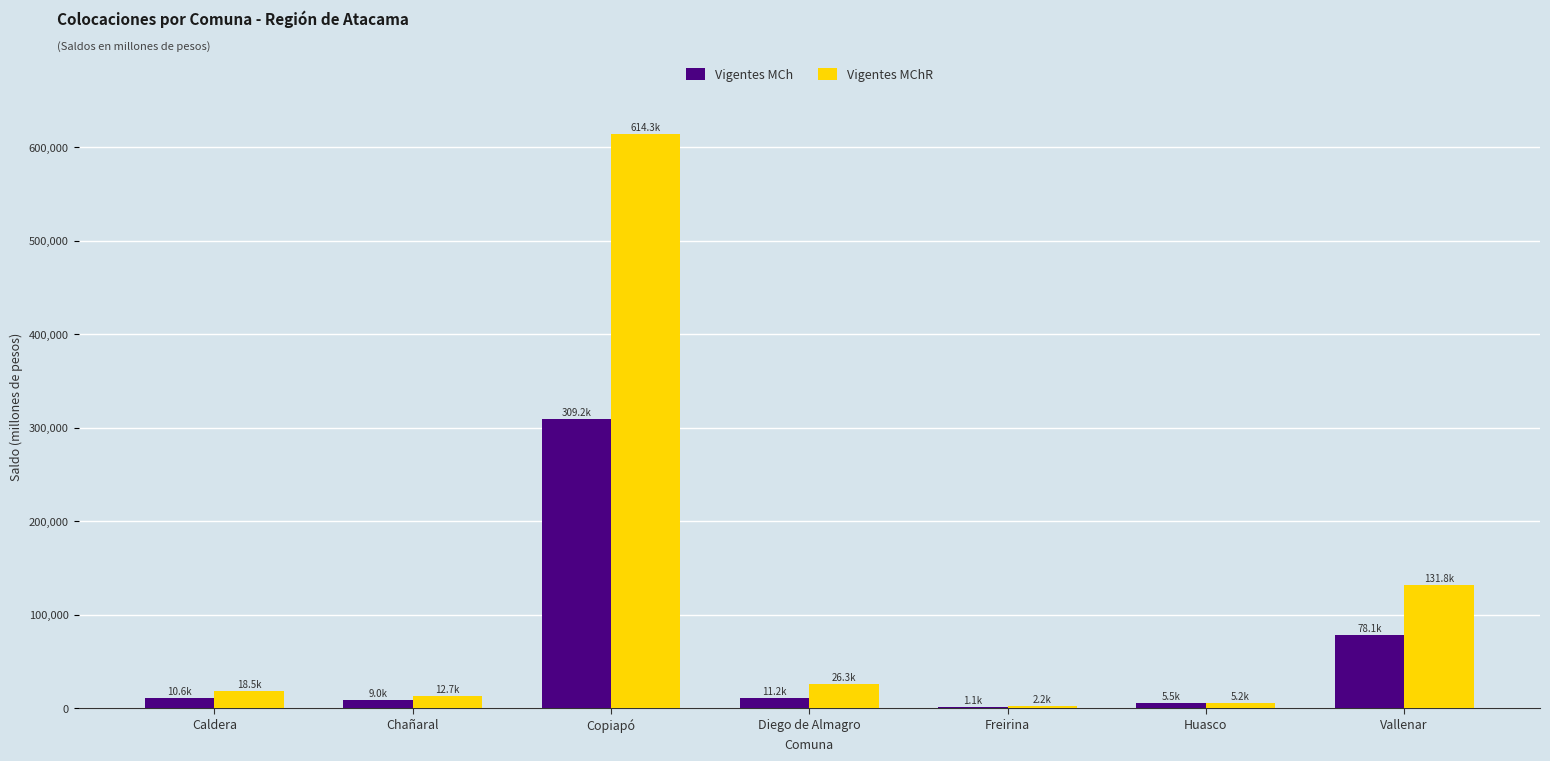

Which series has the largest total across all categories?

Vigentes MChR